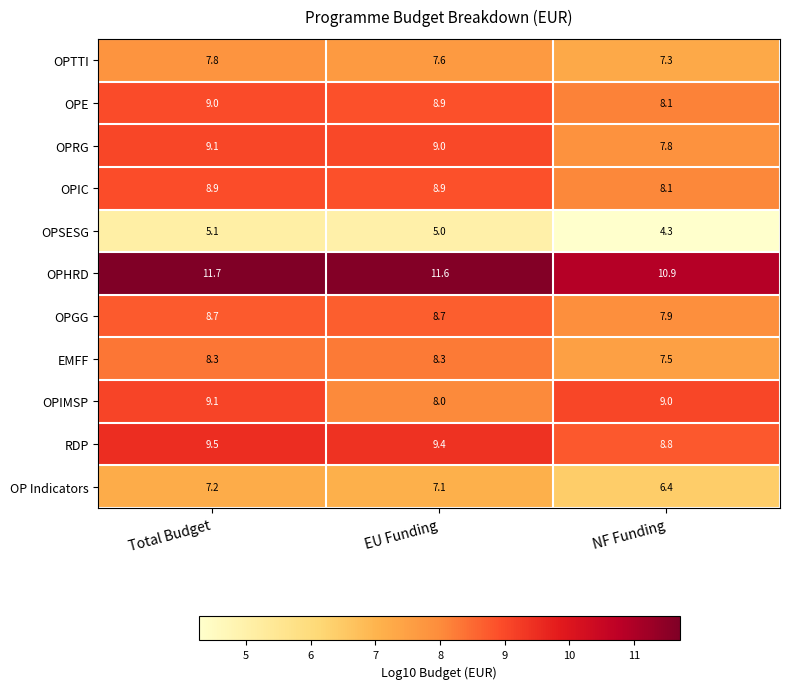

At how many categories does at least one series exceed 5?

3